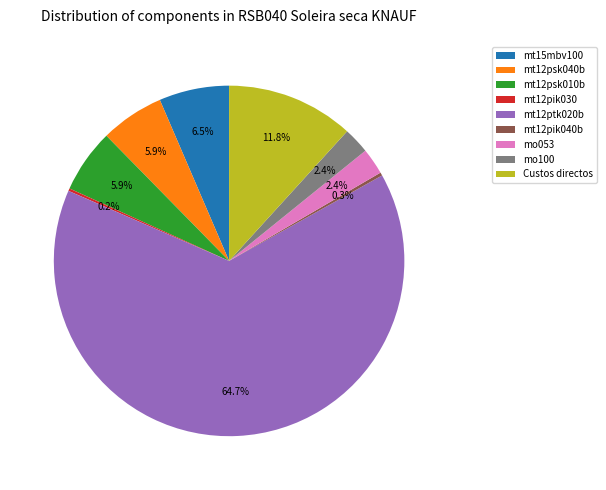

To the nearest percent, what is the difference between the largest and smallest slice percentages?

64%